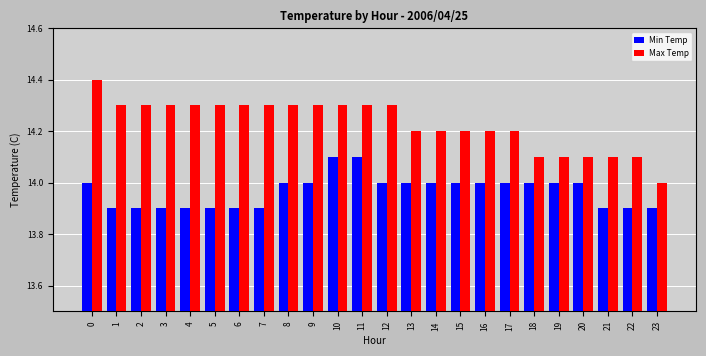

How many Max Temp values are between 14 and 15?

24